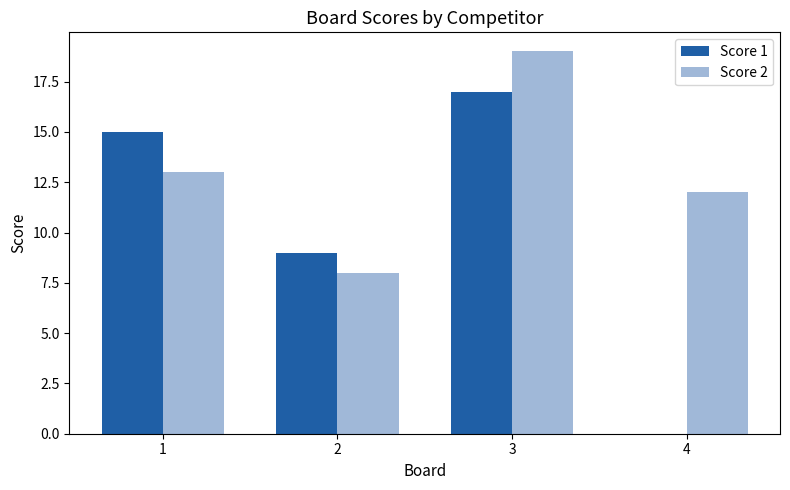

What is the approximate value of Score 1 at 1, to the nearest 10?

20